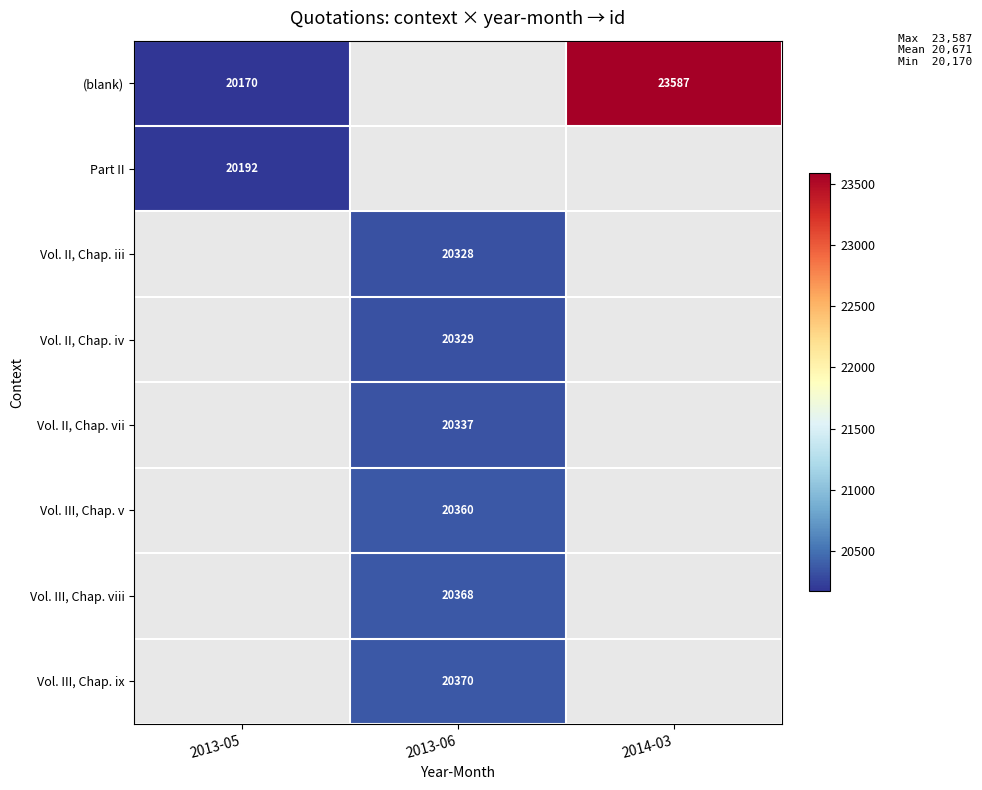

Is the value of Vol. III, Chap. viii at 2013-06 greater than the value of Part II at 2013-05?

Yes